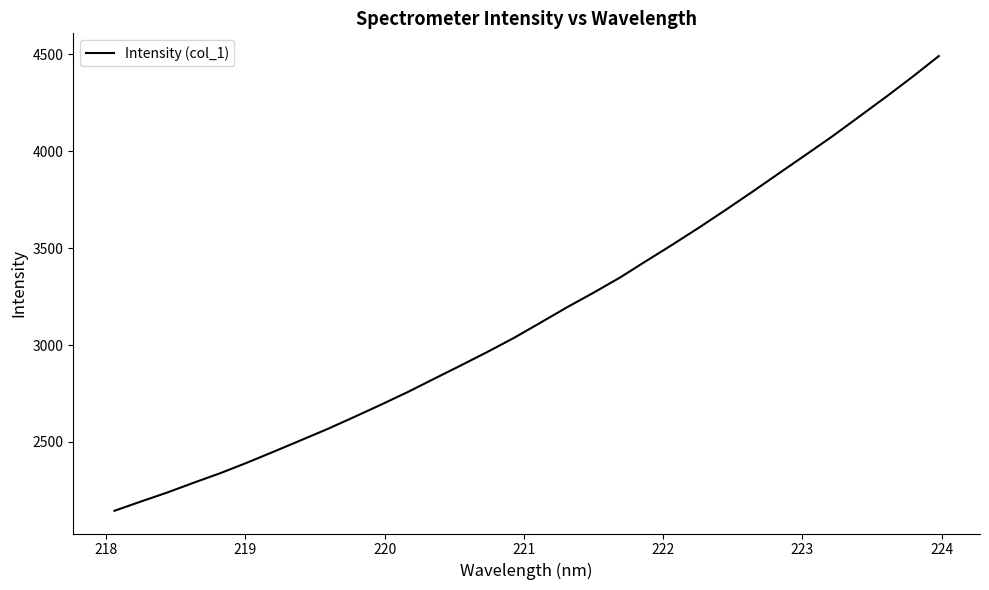

What is the smallest value displayed?

2145.4